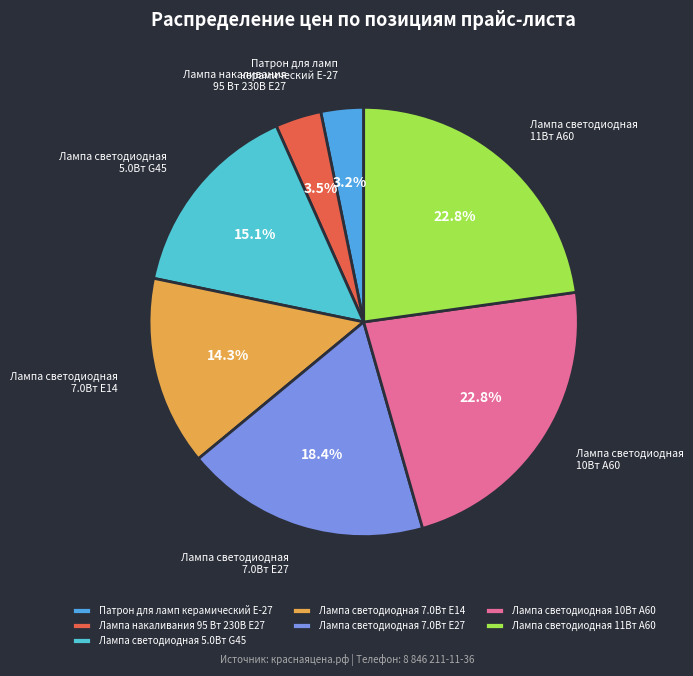

What percentage is NOT represented by Лампа светодиодная 10Вт A60?

77.2%